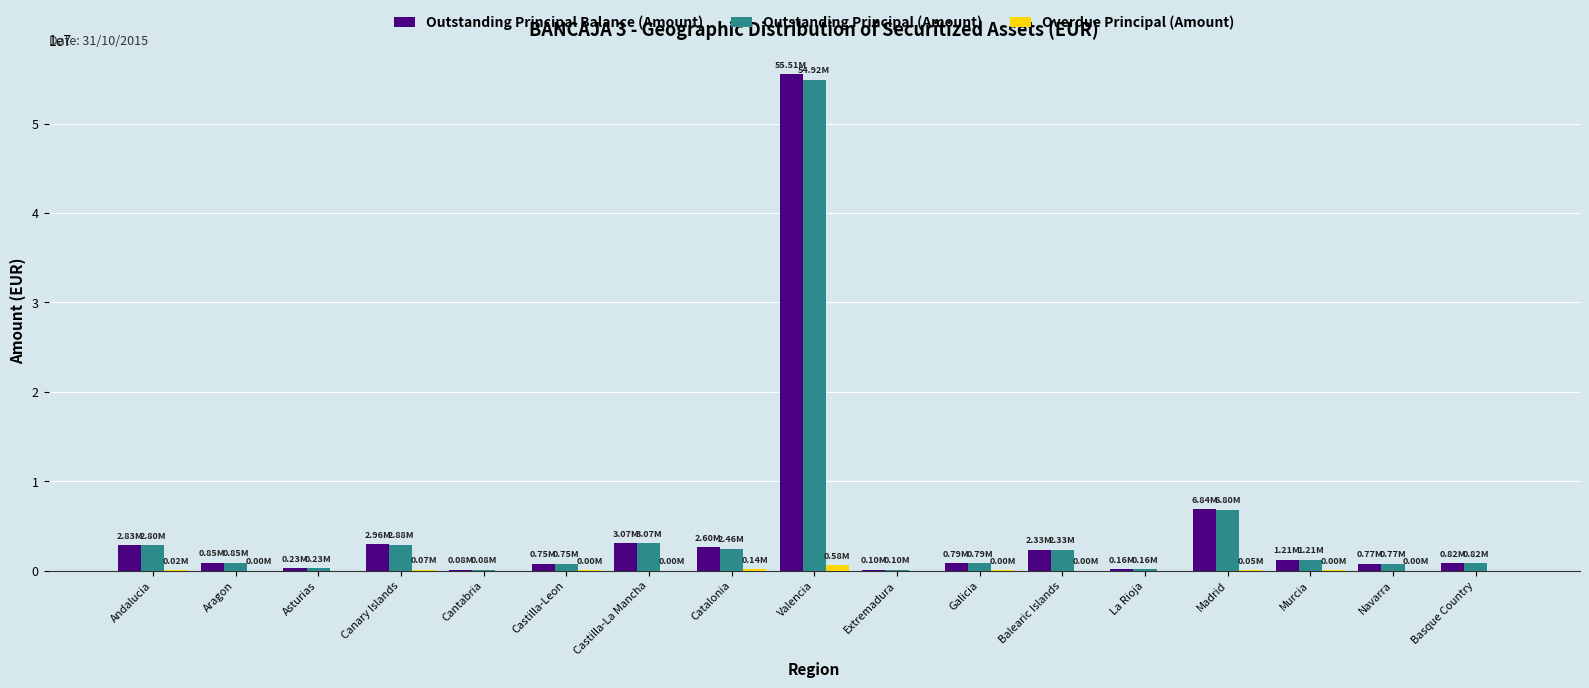

What is the sum of all Outstanding Principal (Amount) values?

81027974.0